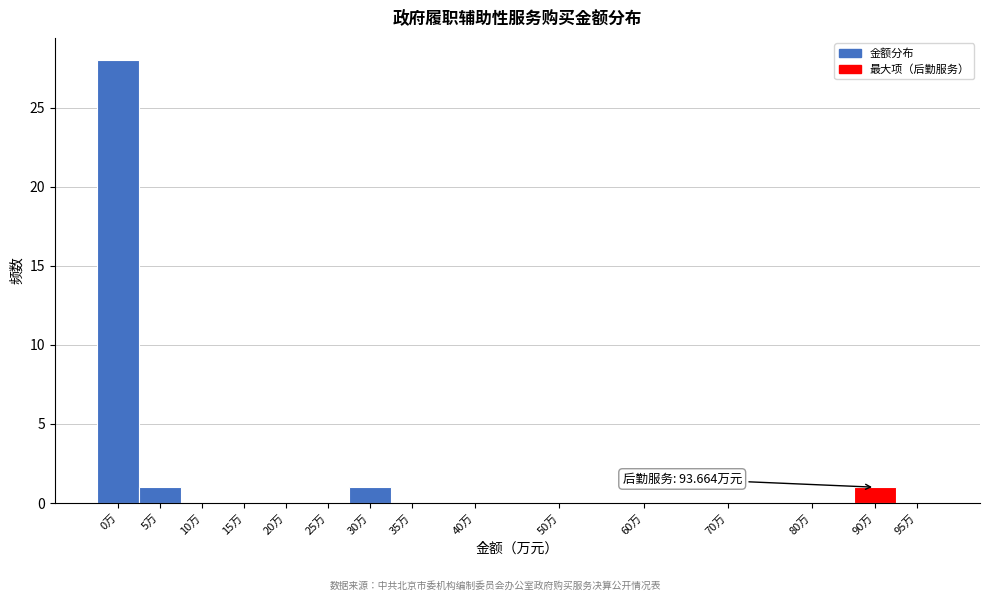

Reading left to right, list all the values displayed in this chart.

0万=28	5万=1	10万=0	15万=0	20万=0	25万=0	30万=1	35万=0	40万=0	50万=0	60万=0	70万=0	80万=0	90万=1	95万=0